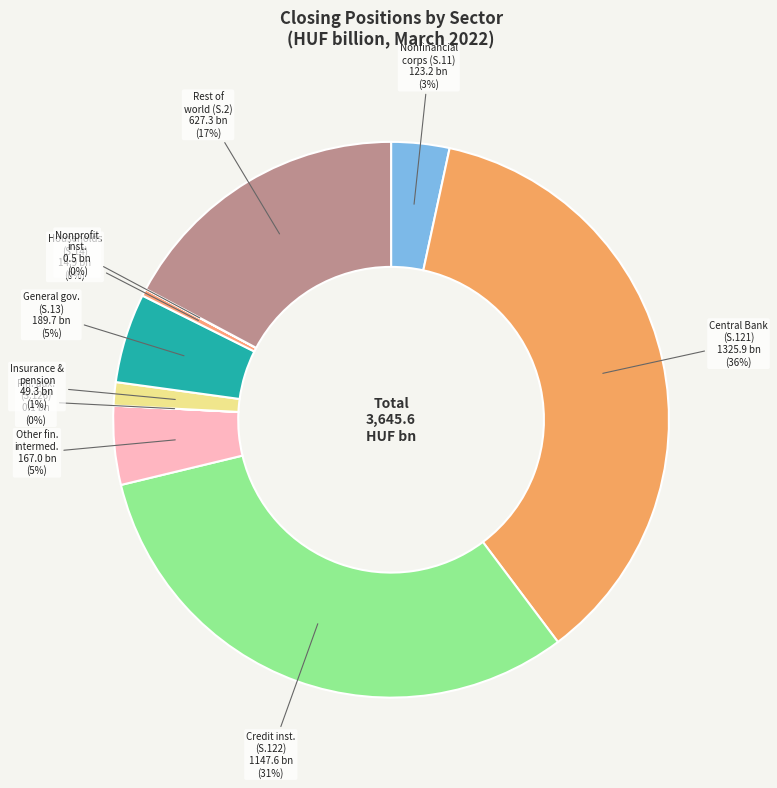

Which slice is the largest?

Central Bank (S.121)